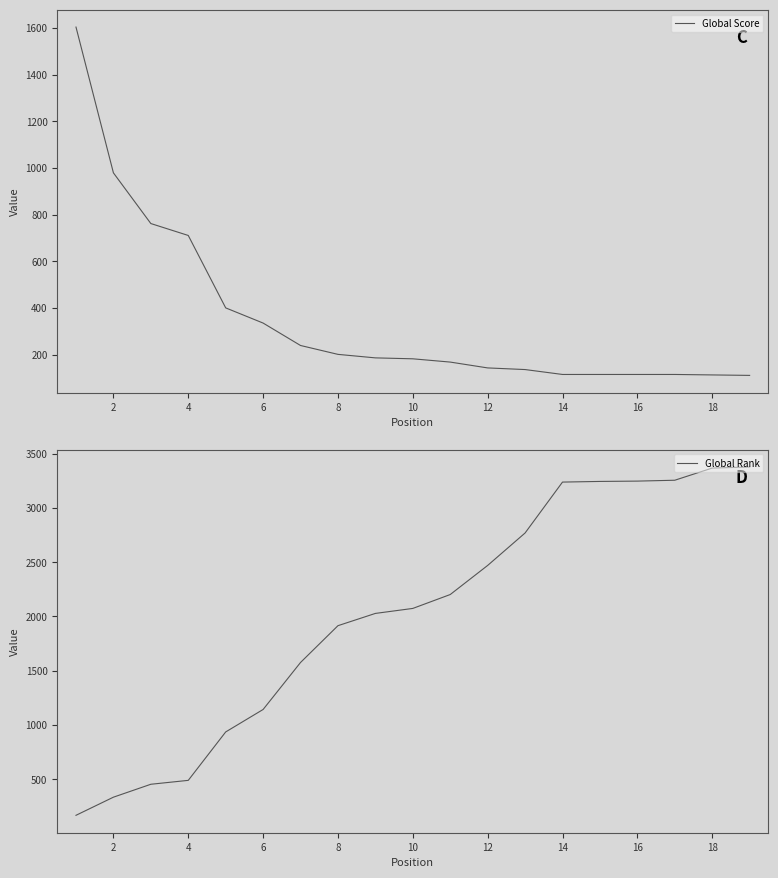

What is the minimum value for Global Score?

112